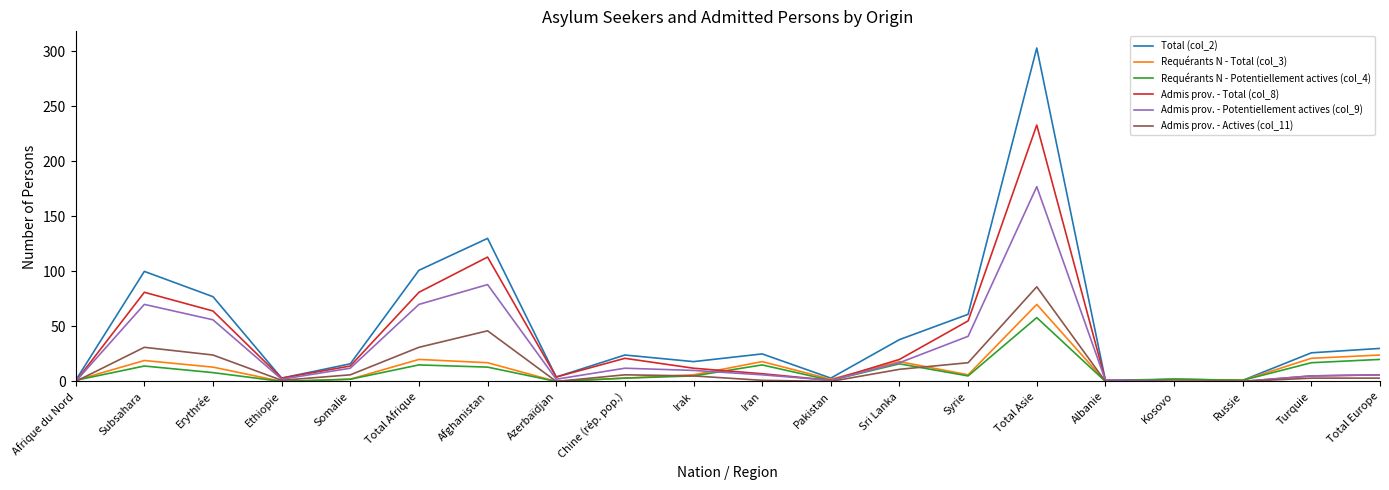

What position from the left is Syrie?

14